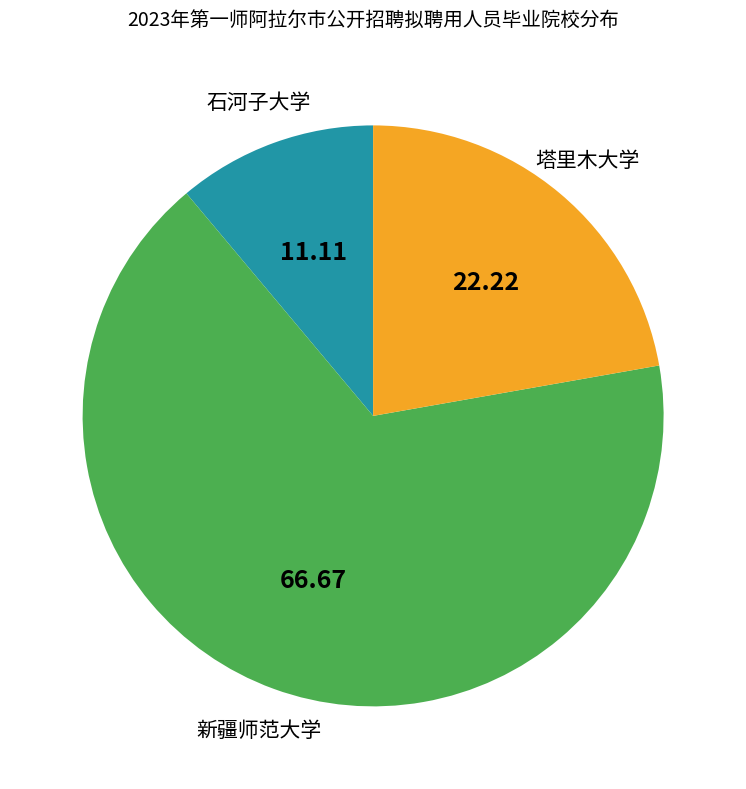

Is there any slice that represents more than half of the pie?

Yes